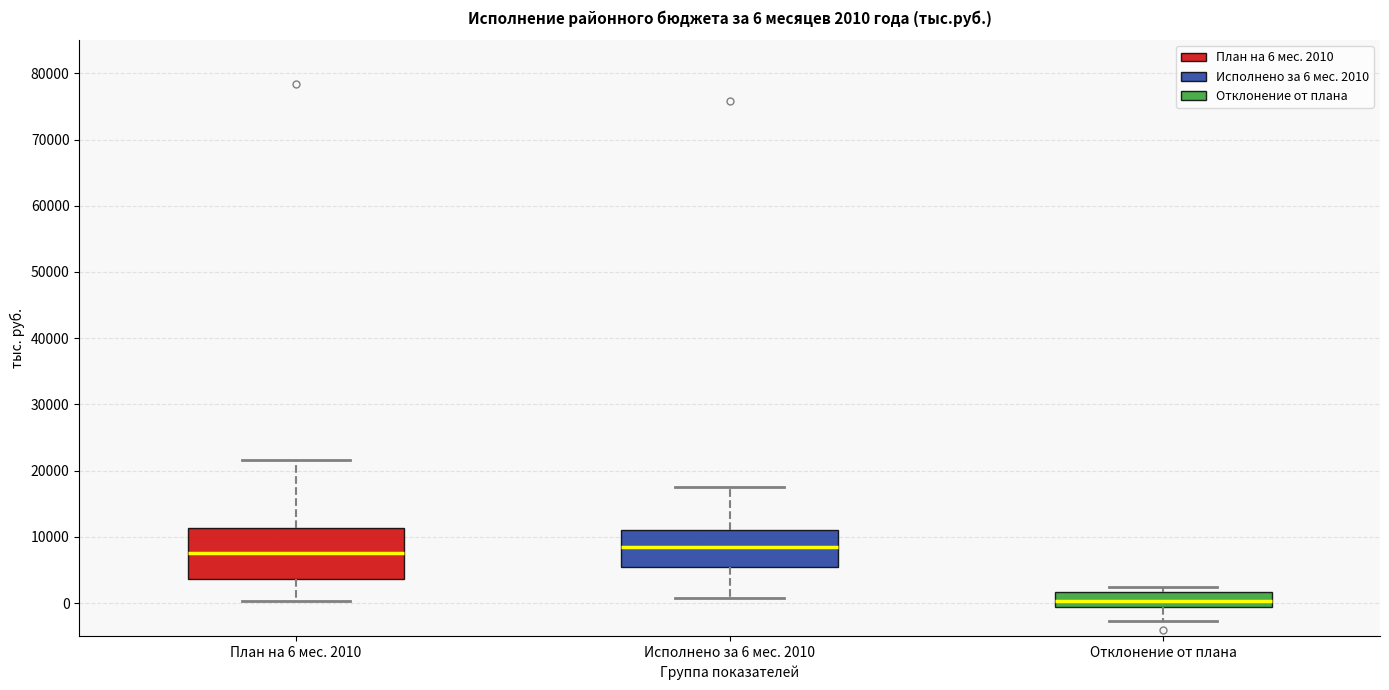

Which box's median line is the lowest?

Отклонение от плана